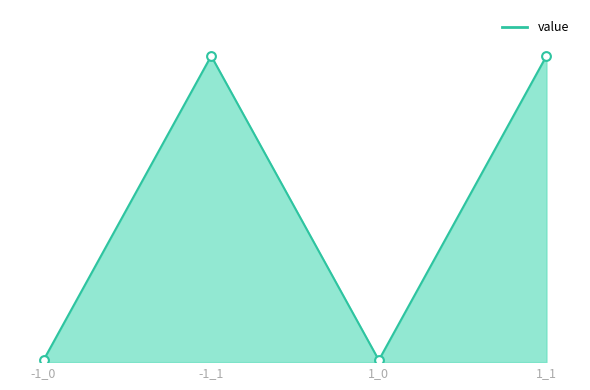

Which has a higher value, 1_0 or -1_1?

-1_1